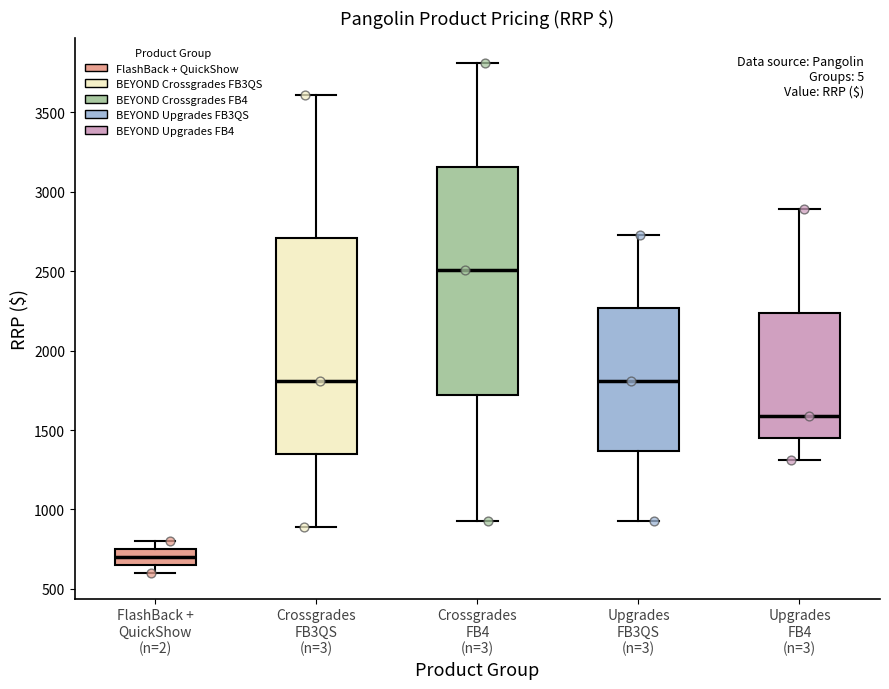

Which box has the lowest median line?

FlashBack + QuickShow (n=2)